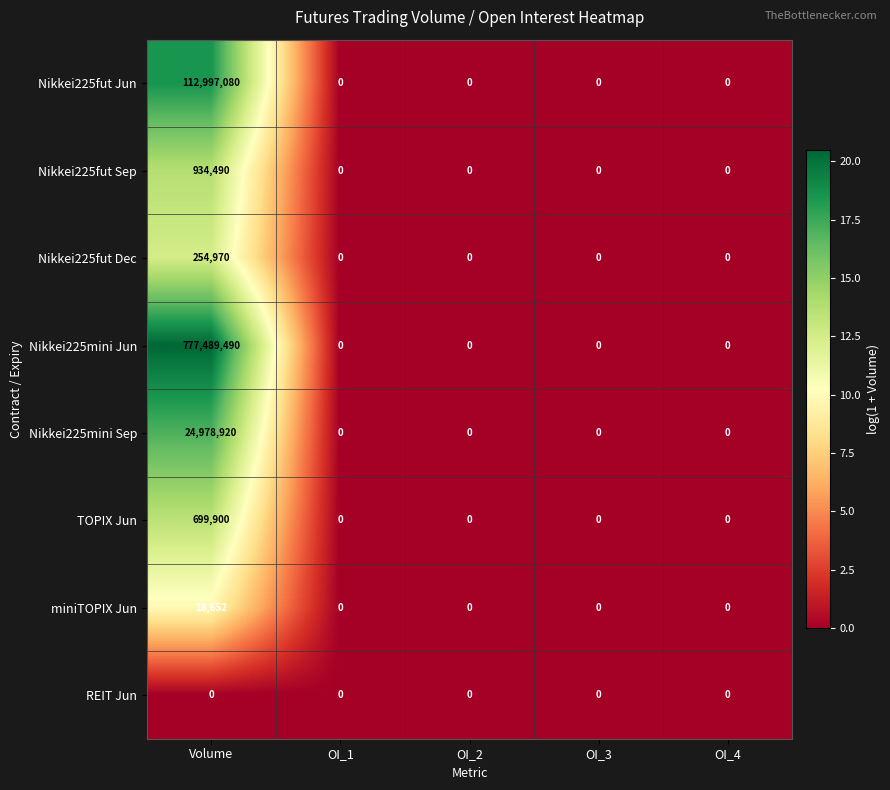

How many categories are shown in the chart?

5